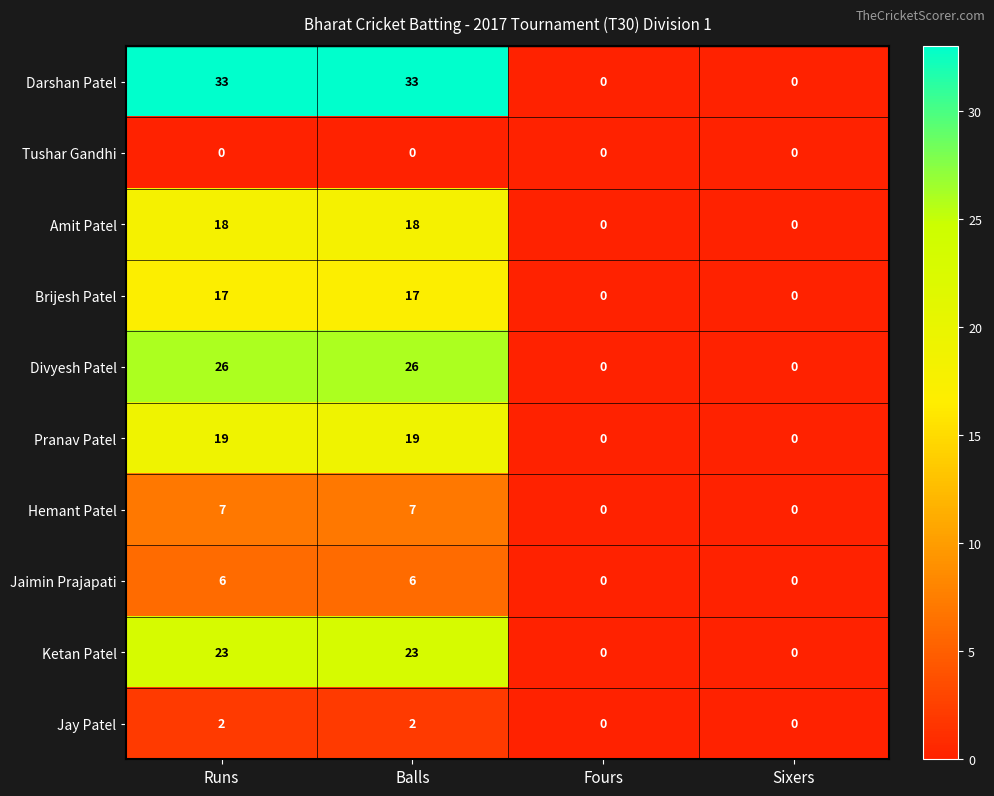

What is the greatest value displayed?

33